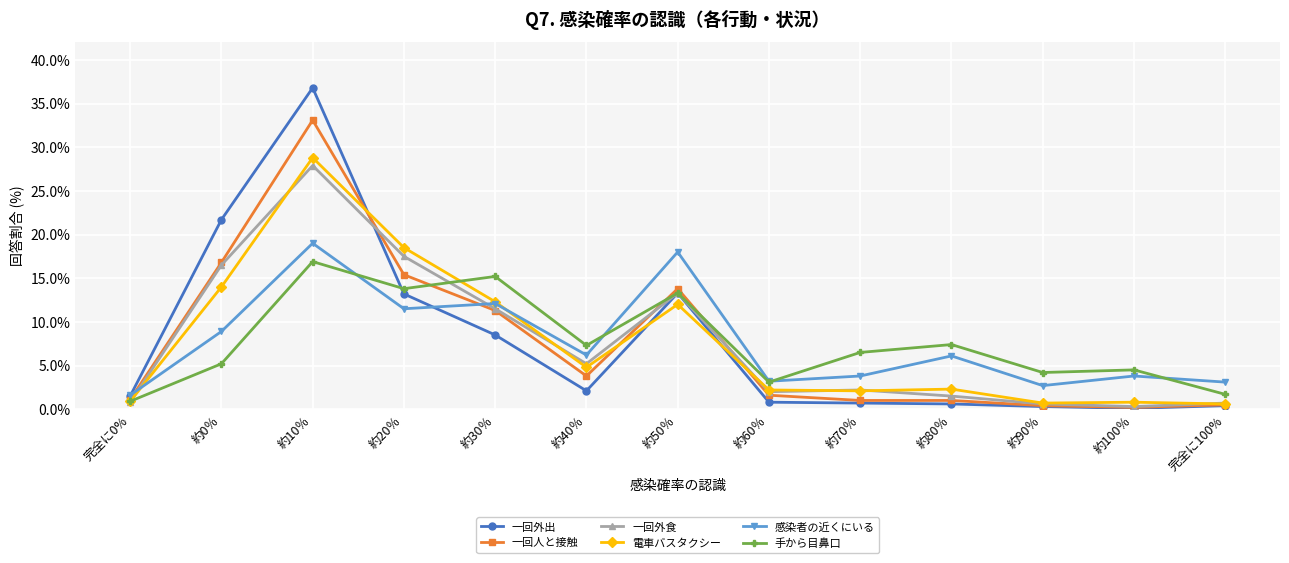

What is the lowest value of the 感染者の近くにいる series?

1.6